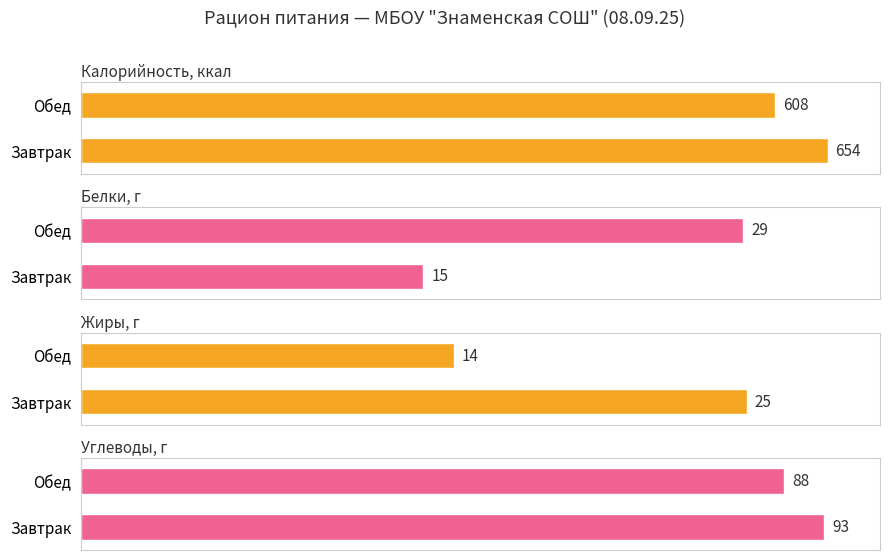

List the series in order of their peak value, lowest first.

Жиры, г, Белки, г, Углеводы, г, Калорийность, ккал